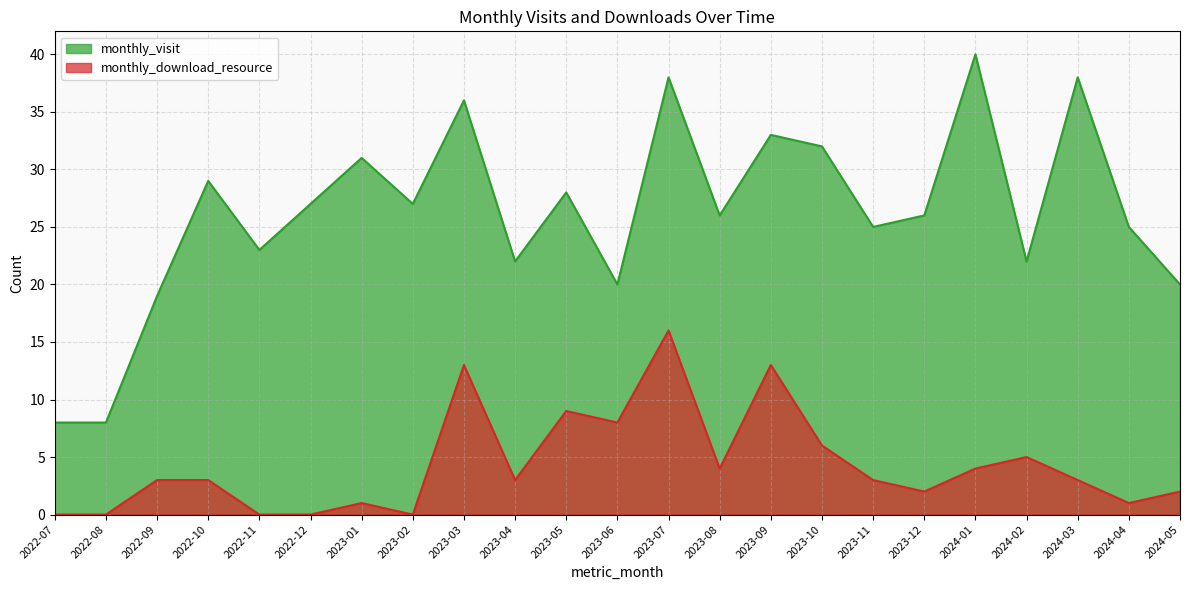

What is the highest value of the monthly_download_resource series?

16